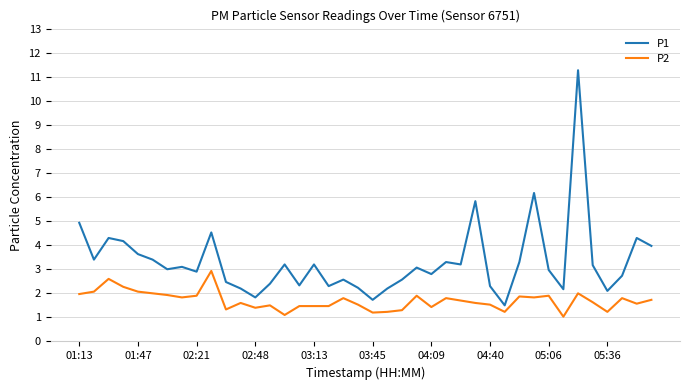

What is the difference between the maximum and minimum values in the P1 series?

9.8